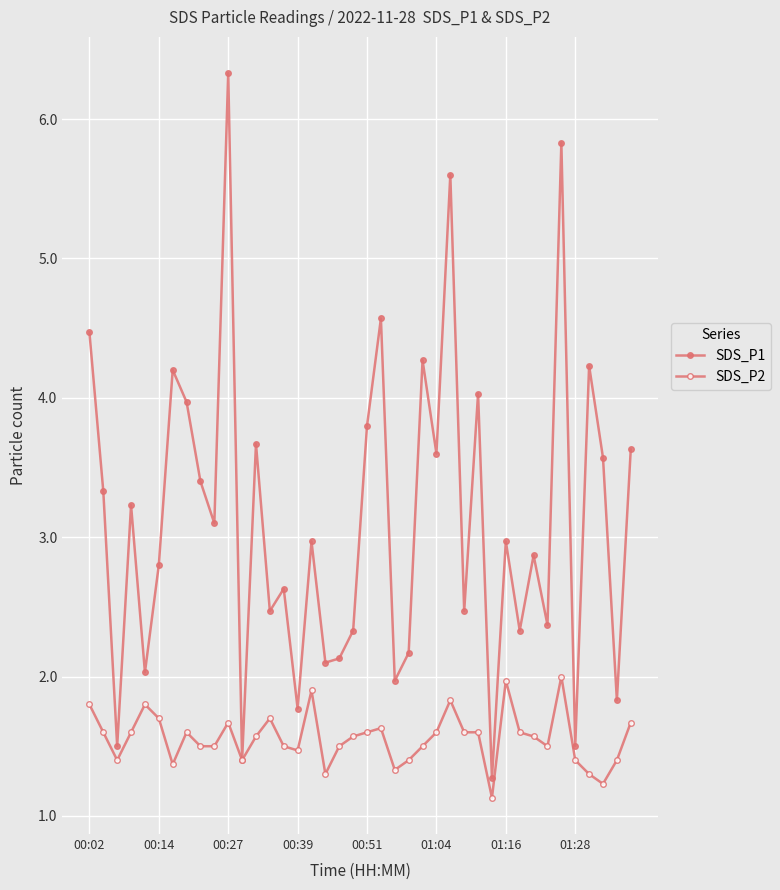

Count the number of data series in this chart.

2